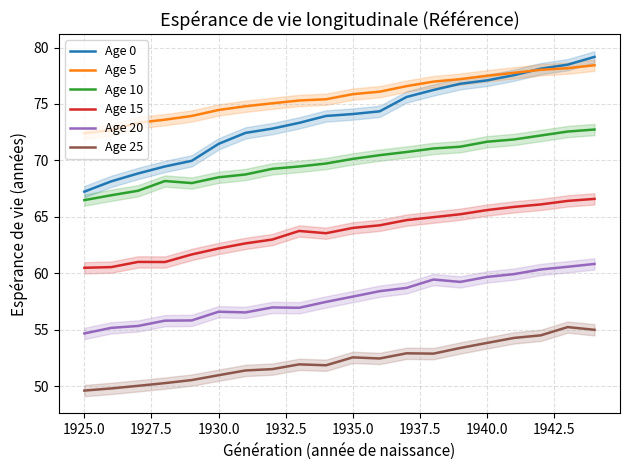

The value of Age 25 at 1935.0 is 85.2. True or false?

False